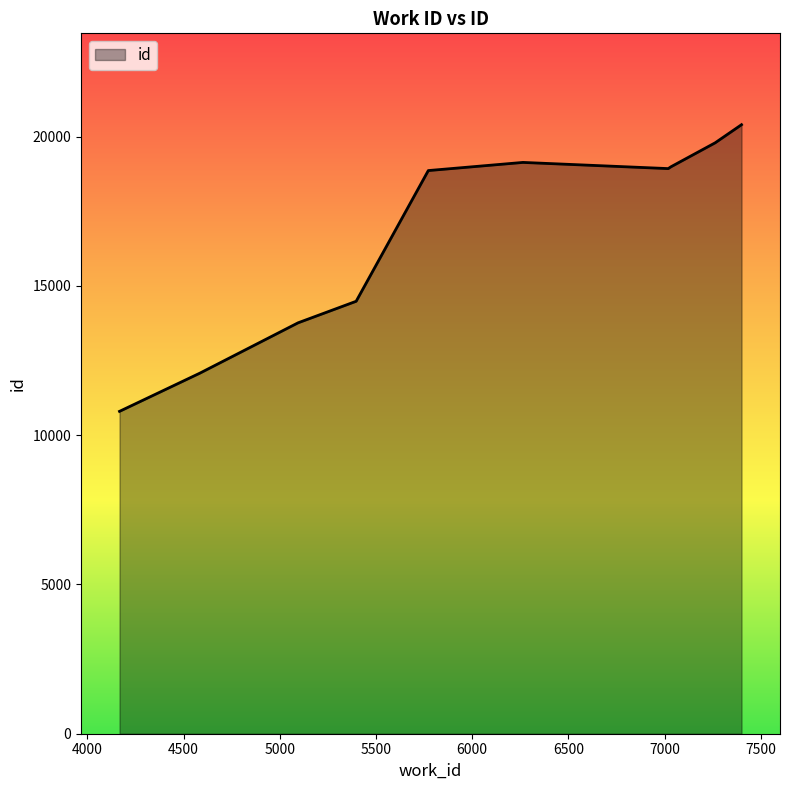

What is the minimum value shown in the chart?

10800